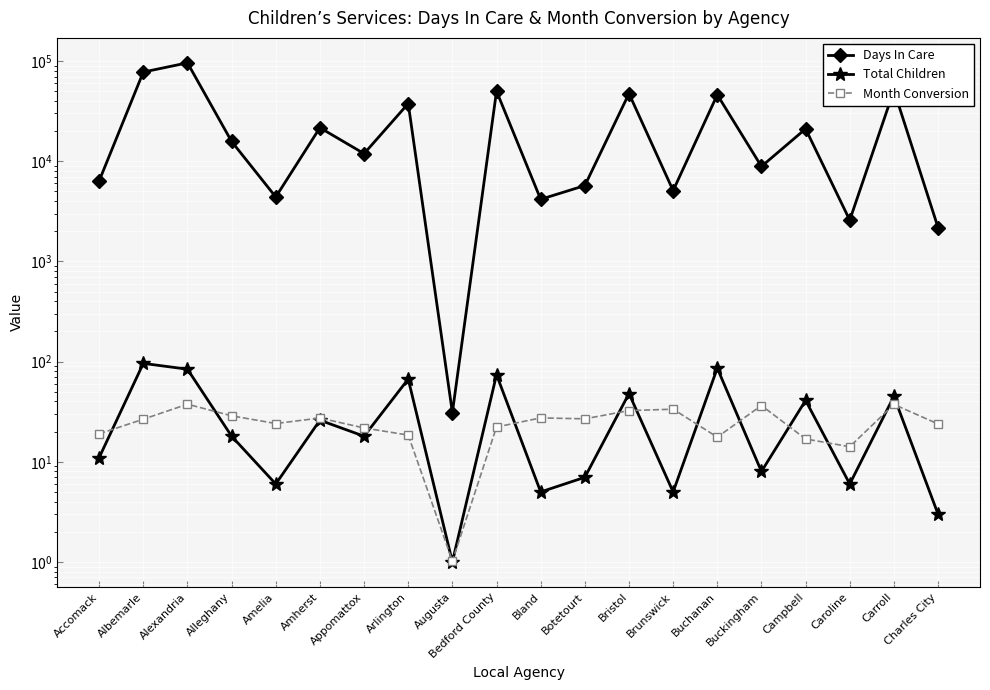

Rank the series by their maximum value, from lowest to highest.

Month Conversion, Total Children, Days In Care